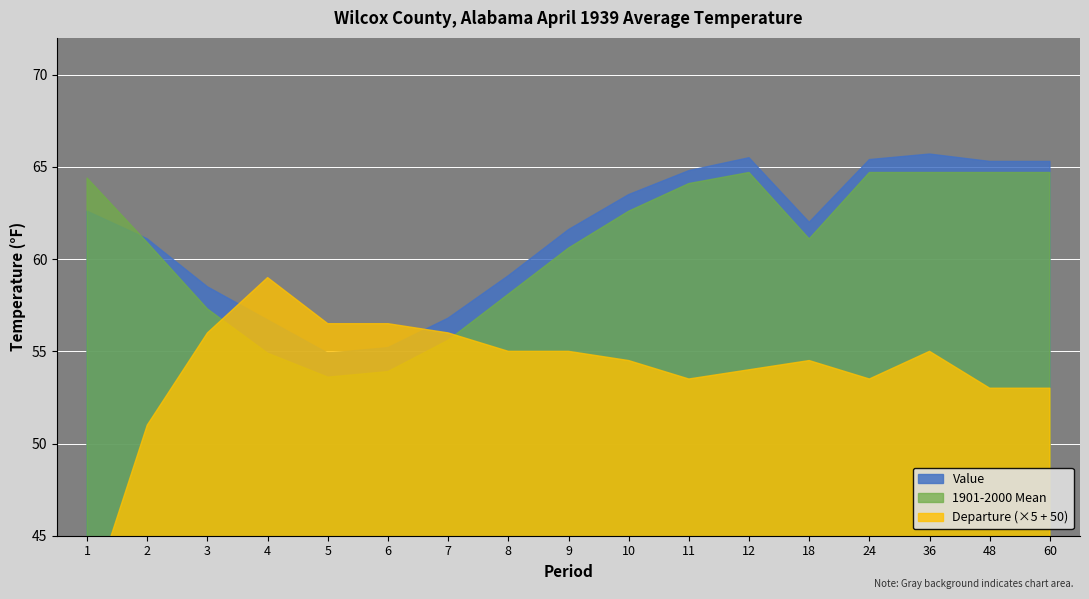

Rank the categories by Value value from highest to lowest.

36, 12, 24, 48, 60, 11, 10, 1, 18, 9, 2, 8, 3, 7, 4, 6, 5